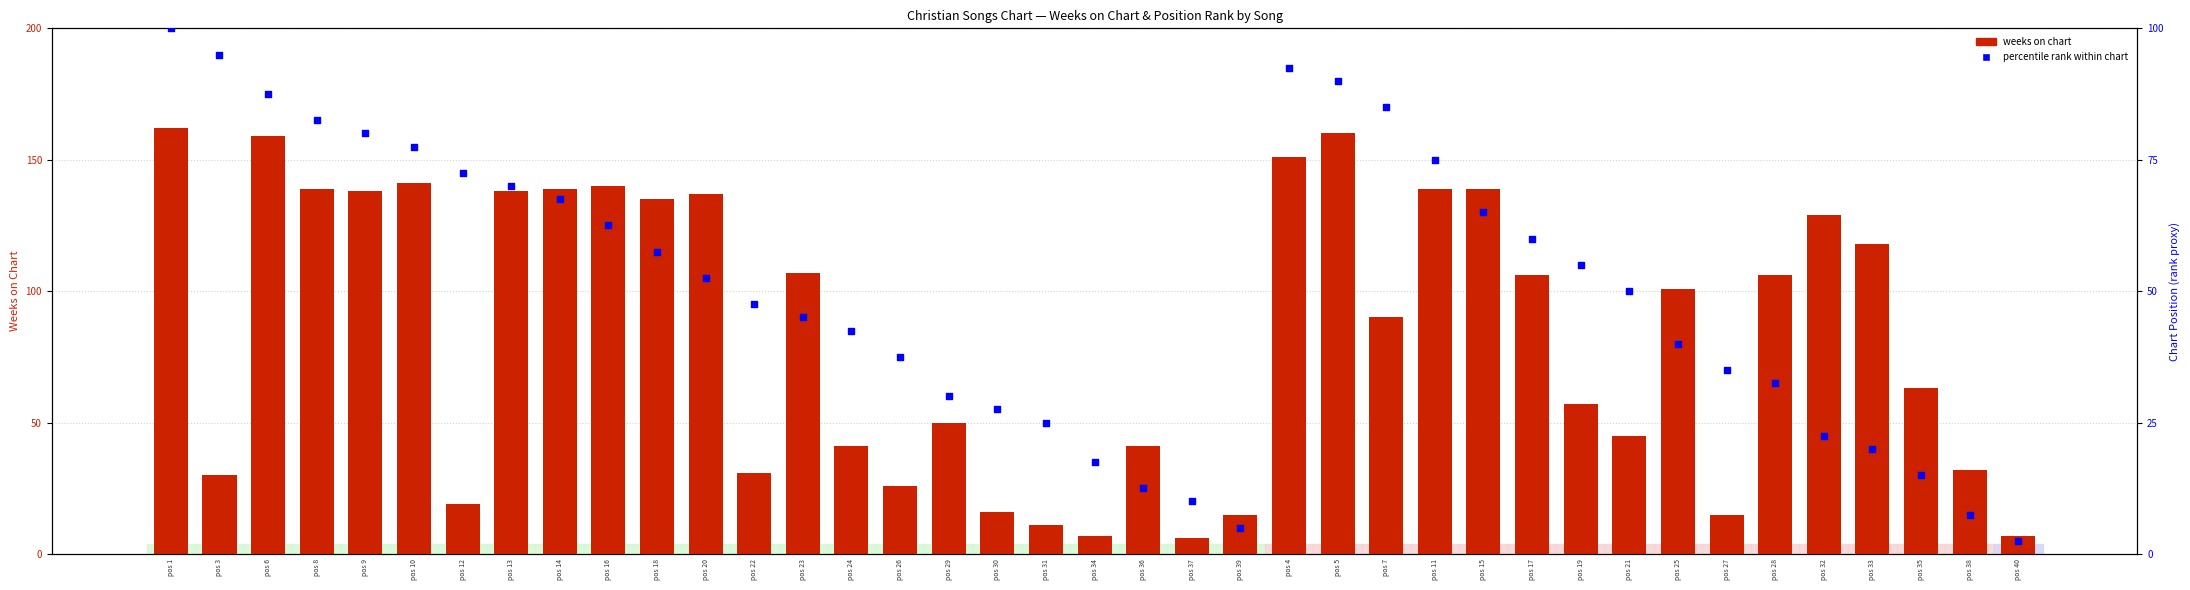

Which series reaches the minimum Y coordinate?

percentile rank within chart